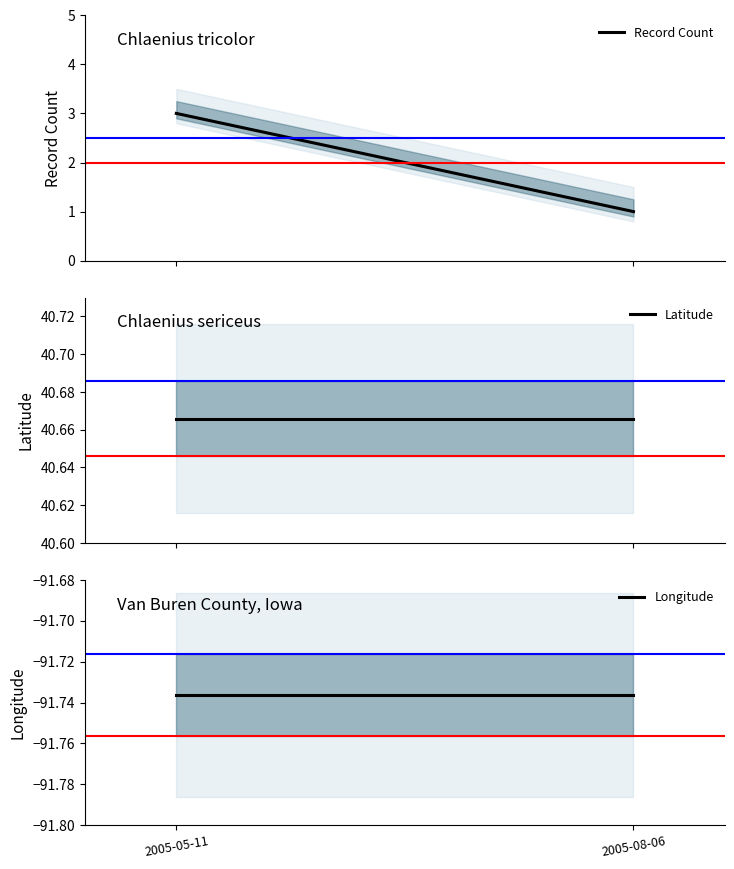

What position from the right is 2005-08-06?

1